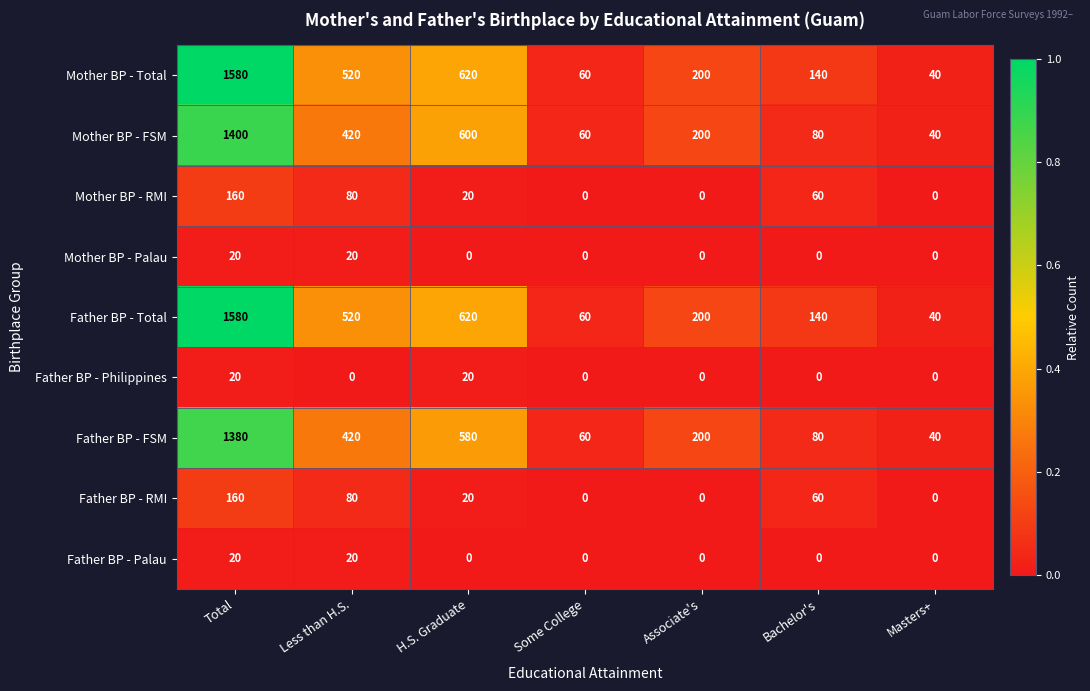

What is the difference between the highest and lowest values at Masters+?

40